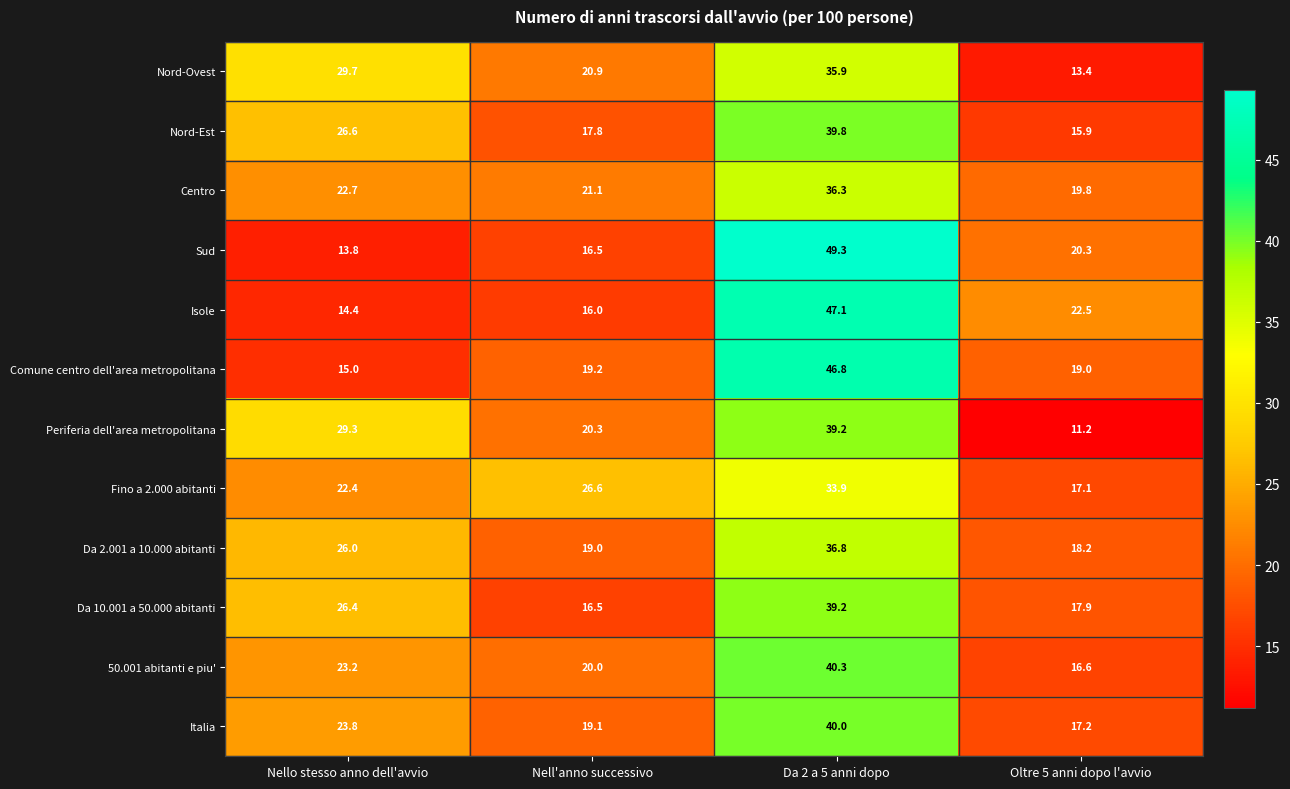

At which category is the sum across all series the highest?

Da 2 a 5 anni dopo